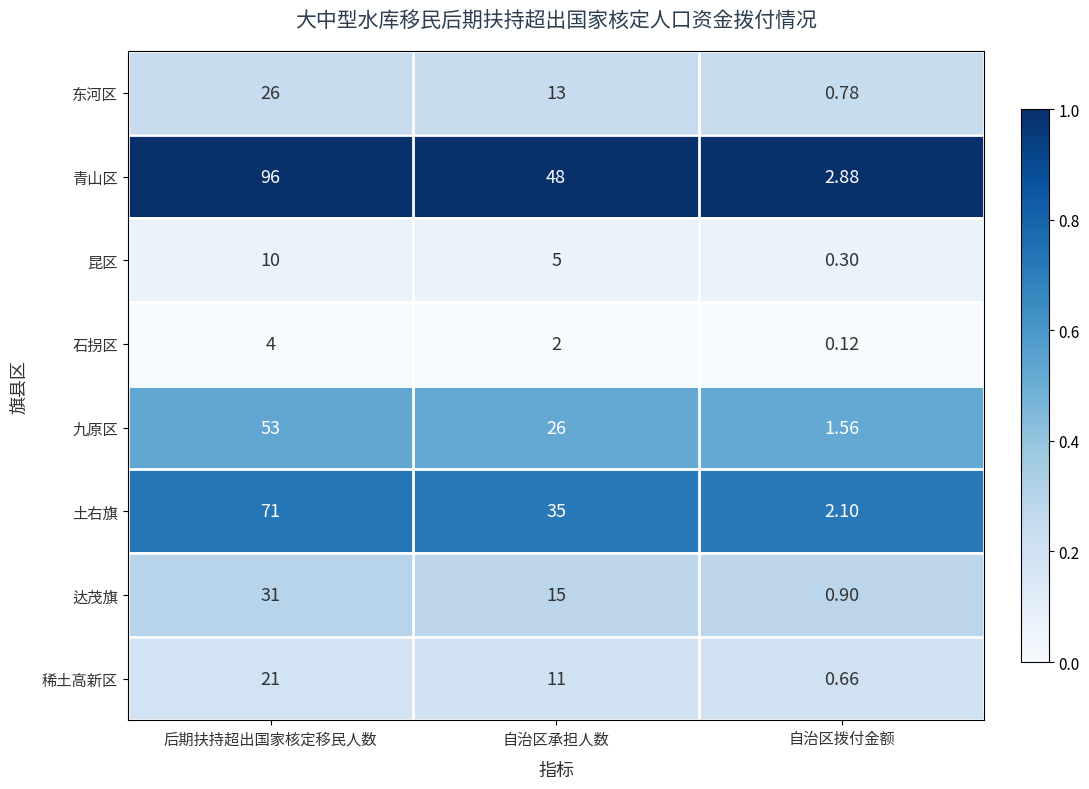

Is the value of 东河区 at 自治区拨付金额 greater than the value of 青山区 at 后期扶持超出国家核定移民人数?

No